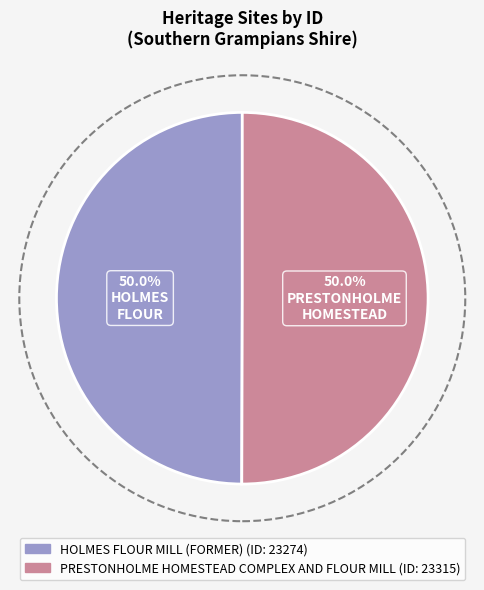

The PRESTONHOLME HOMESTEAD COMPLEX AND FLOUR MILL slice represents 50% of the pie. True or false?

True